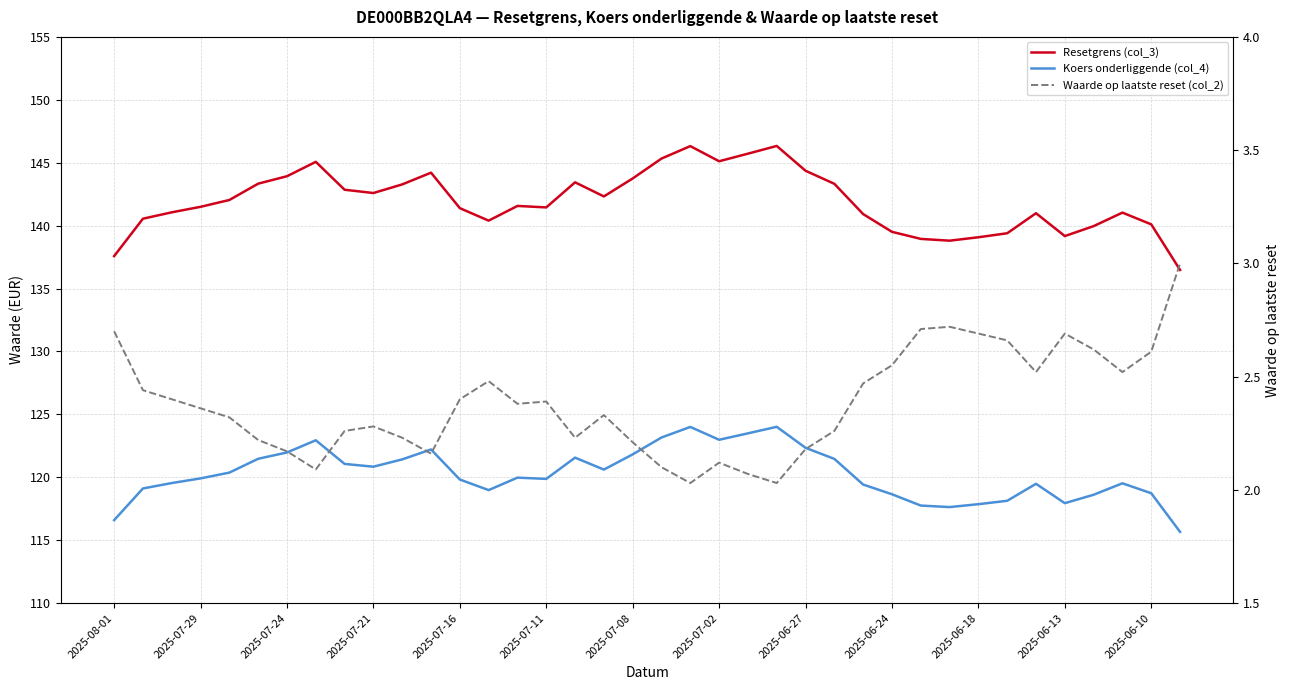

List the labels in order of Resetgrens (col_3) value, smallest first.

37, 2025-08-01, 29, 28, 30, 33, 31, 27, 34, 36, 13, 2025-07-29, 26, 32, 35, 2025-07-24, 2025-06-10, 15, 2025-07-21, 14, 2025-07-16, 17, 2025-06-24, 2025-06-27, 2025-06-18, 25, 2025-07-11, 16, 18, 2025-07-08, 2025-06-13, 24, 2025-07-02, 21, 19, 22, 20, 23